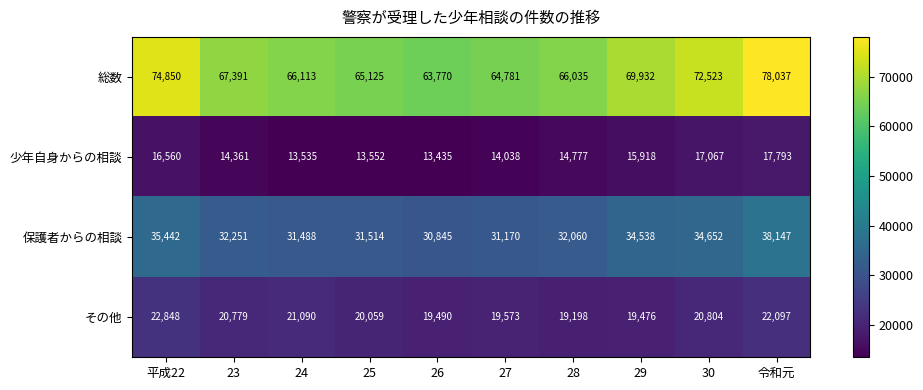

What is the difference between the second highest and minimum values in the その他 series?

2899